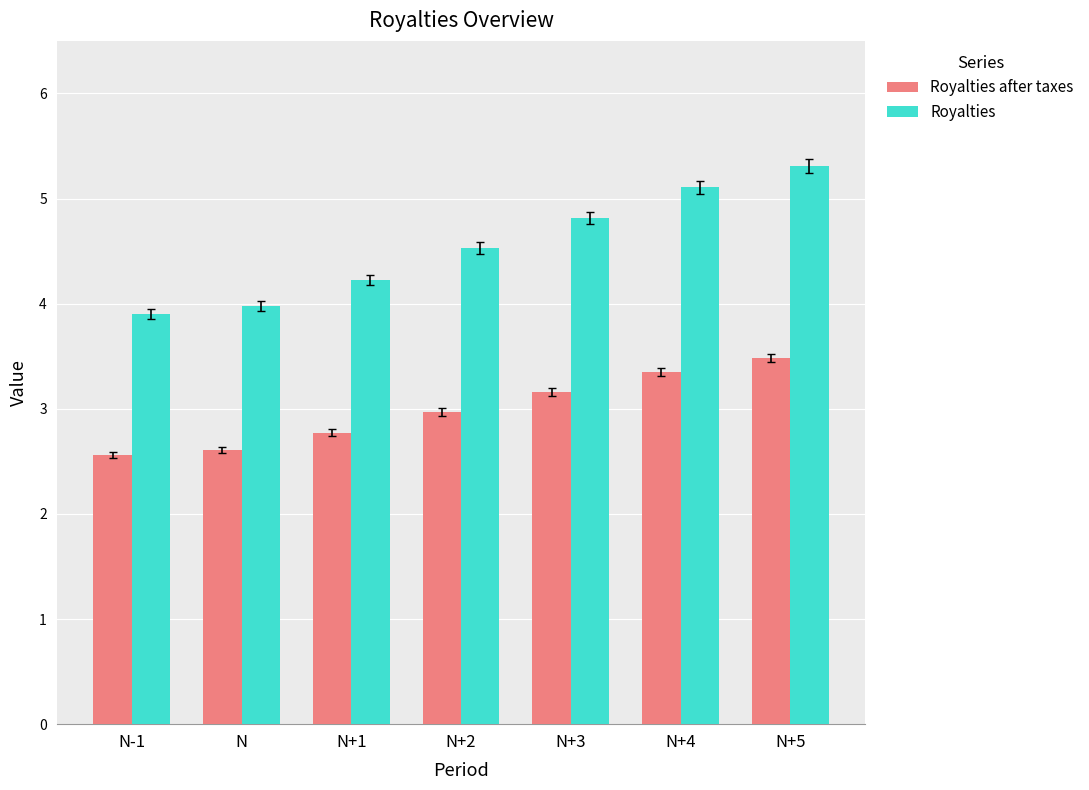

What is the value of the Royalties after taxes bar at the 6th from the left?

3.3